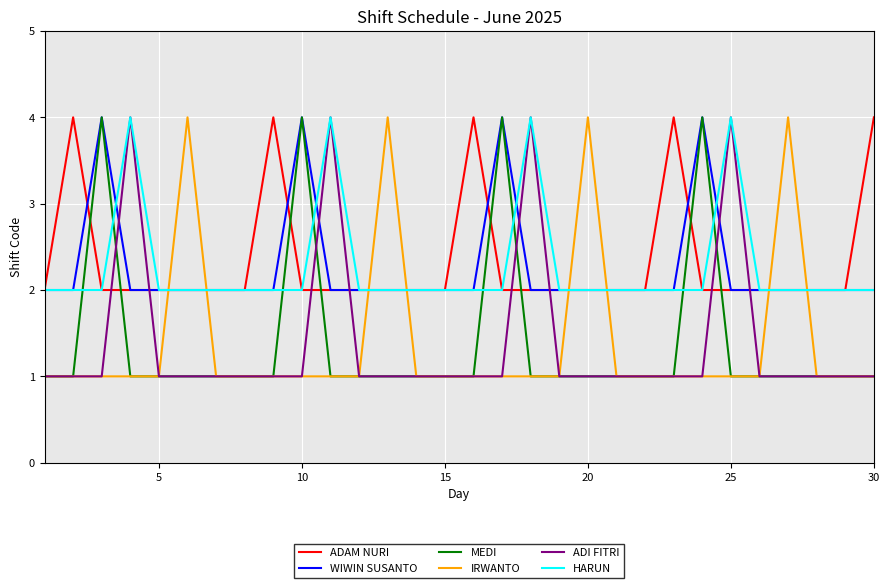

Which series ends up on top after the final intersection of ADAM NURI and ADI FITRI?

ADAM NURI